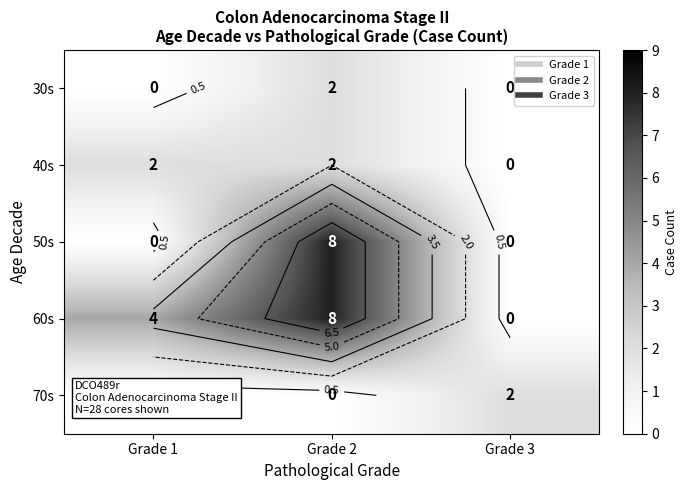

At which label is 30s closest to 1?

Grade 1